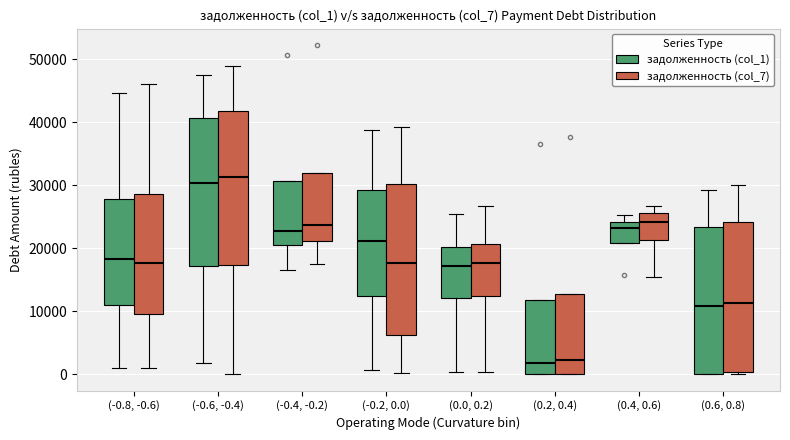

Where does the lower whisker of the box for (-0.4, -0.2) (задолженность (col_1)) end on the y-axis? The values are not printed on the chart, so give them approximately, as read against the axis.

17000